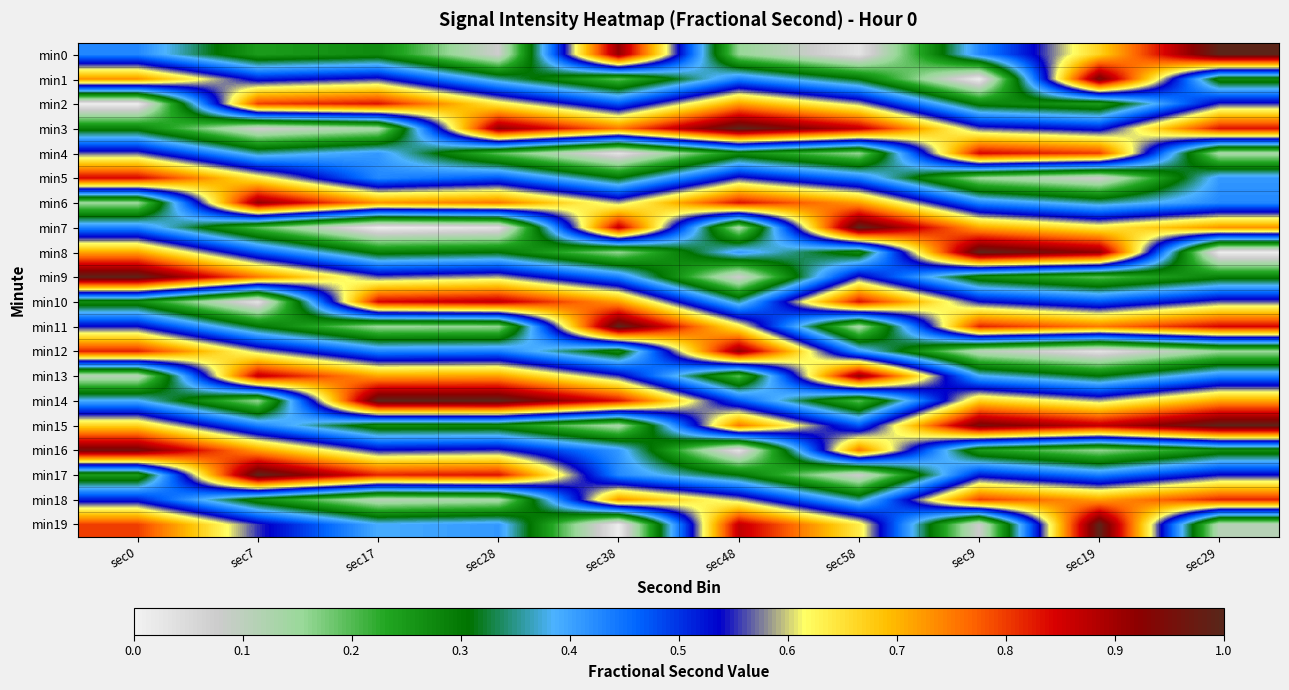

Reading right to left, transcribe all the data shown in this chart.

min0: sec29=1.0	sec19=0.7	sec9=0.4	sec58=0.0	sec48=0.2	sec38=0.9	sec28=0.1	sec17=0.3	sec7=0.2	sec0=0.4
min1: sec29=0.3	sec19=1.0	sec9=0.0	sec58=0.3	sec48=0.4	sec38=0.2	sec28=0.4	sec17=0.6	sec7=0.5	sec0=0.7
min2: sec29=0.6	sec19=0.2	sec9=0.3	sec58=0.6	sec48=0.7	sec38=0.5	sec28=0.6	sec17=0.8	sec7=0.8	sec0=0.0
min3: sec29=0.8	sec19=0.5	sec9=0.6	sec58=0.9	sec48=1.0	sec38=0.8	sec28=0.9	sec17=0.1	sec7=0.1	sec0=0.3
min4: sec29=0.1	sec19=0.8	sec9=0.8	sec58=0.2	sec48=0.3	sec38=0.0	sec28=0.2	sec17=0.4	sec7=0.4	sec0=0.6
min5: sec29=0.4	sec19=0.1	sec9=0.2	sec58=0.4	sec48=0.6	sec38=0.3	sec28=0.5	sec17=0.4	sec7=0.6	sec0=0.8
min6: sec29=0.4	sec19=0.4	sec9=0.4	sec58=0.7	sec48=0.8	sec38=0.6	sec28=0.8	sec17=0.7	sec7=0.9	sec0=0.2
min7: sec29=0.7	sec19=0.6	sec9=0.7	sec58=1.0	sec48=0.1	sec38=0.9	sec28=0.0	sec17=0.0	sec7=0.2	sec0=0.4
min8: sec29=0.0	sec19=0.9	sec9=1.0	sec58=0.3	sec48=0.4	sec38=0.2	sec28=0.3	sec17=0.3	sec7=0.5	sec0=0.7
min9: sec29=0.3	sec19=0.2	sec9=0.3	sec58=0.6	sec48=0.1	sec38=0.4	sec28=0.6	sec17=0.6	sec7=0.8	sec0=1.0
min10: sec29=0.6	sec19=0.5	sec9=0.5	sec58=0.8	sec48=0.4	sec38=0.7	sec28=0.9	sec17=0.8	sec7=0.0	sec0=0.3
min11: sec29=0.8	sec19=0.8	sec9=0.8	sec58=0.1	sec48=0.6	sec38=1.0	sec28=0.2	sec17=0.2	sec7=0.3	sec0=0.5
min12: sec29=0.2	sec19=0.0	sec9=0.1	sec58=0.4	sec48=0.9	sec38=0.3	sec28=0.4	sec17=0.4	sec7=0.6	sec0=0.8
min13: sec29=0.4	sec19=0.3	sec9=0.4	sec58=0.9	sec48=0.2	sec38=0.6	sec28=0.7	sec17=0.7	sec7=0.9	sec0=0.1
min14: sec29=0.7	sec19=0.6	sec9=0.7	sec58=0.2	sec48=0.5	sec38=0.8	sec28=1.0	sec17=1.0	sec7=0.2	sec0=0.4
min15: sec29=1.0	sec19=0.9	sec9=1.0	sec58=0.5	sec48=0.8	sec38=0.1	sec28=0.3	sec17=0.3	sec7=0.4	sec0=0.7
min16: sec29=0.3	sec19=0.2	sec9=0.2	sec58=0.8	sec48=0.0	sec38=0.4	sec28=0.6	sec17=0.5	sec7=0.7	sec0=1.0
min17: sec29=0.5	sec19=0.4	sec9=0.5	sec58=0.1	sec48=0.3	sec38=0.4	sec28=0.8	sec17=0.8	sec7=1.0	sec0=0.2
min18: sec29=0.8	sec19=0.7	sec9=0.8	sec58=0.4	sec48=0.6	sec38=0.7	sec28=0.1	sec17=0.1	sec7=0.3	sec0=0.5
min19: sec29=0.1	sec19=1.0	sec9=0.1	sec58=0.6	sec48=0.9	sec38=0.0	sec28=0.4	sec17=0.4	sec7=0.6	sec0=0.8